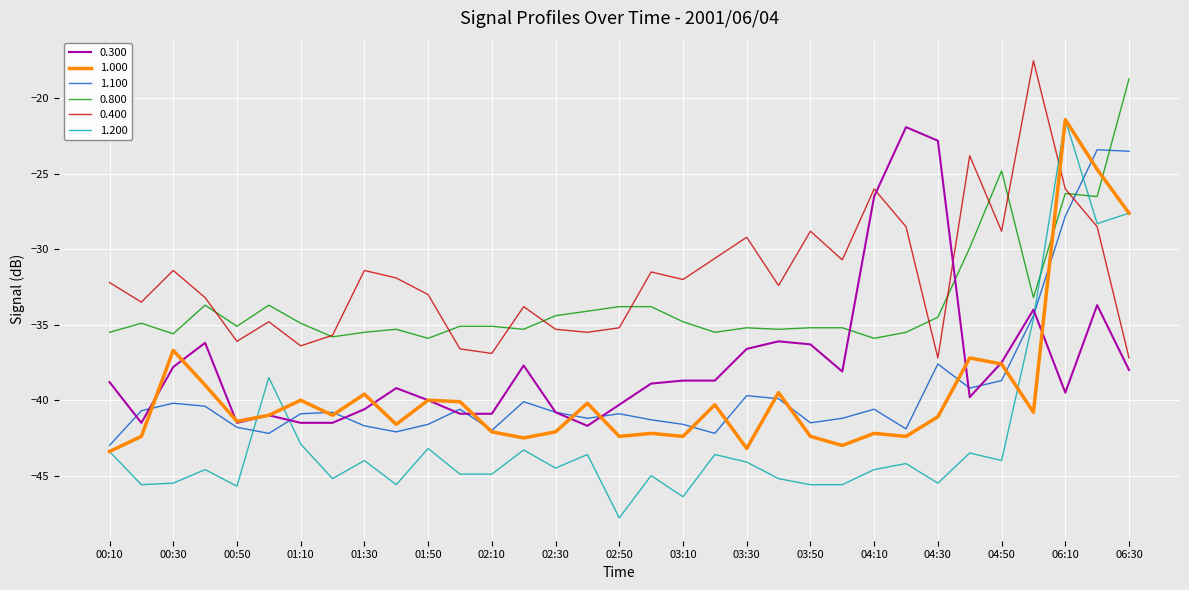

Which series has the largest total across all categories?

0.400